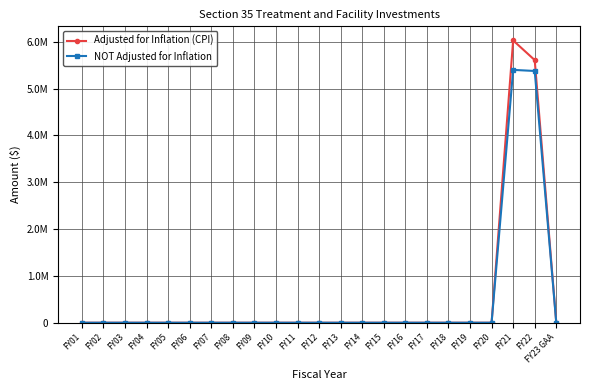

Reading left to right, transcribe all the data shown in this chart.

Adjusted for Inflation (CPI): 0	0	0	0	0	0	0	0	0	0	0	0	0	0	0	0	0	0	0	0	6028431	5608993	0
NOT Adjusted for Inflation: 0	0	0	0	0	0	0	0	0	0	0	0	0	0	0	0	0	0	0	0	5400000	5376398	0